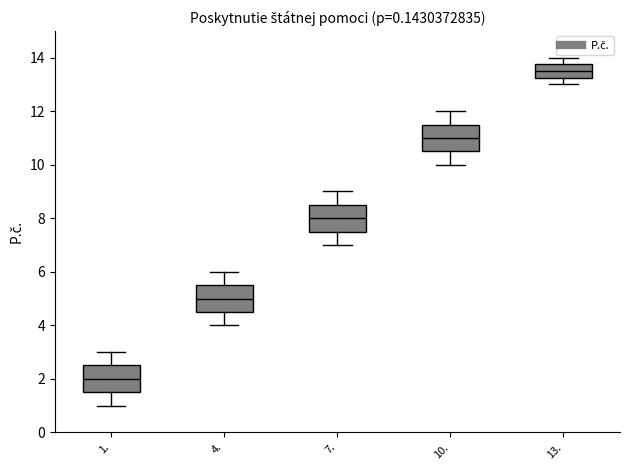

Which box's median line is the highest?

13.